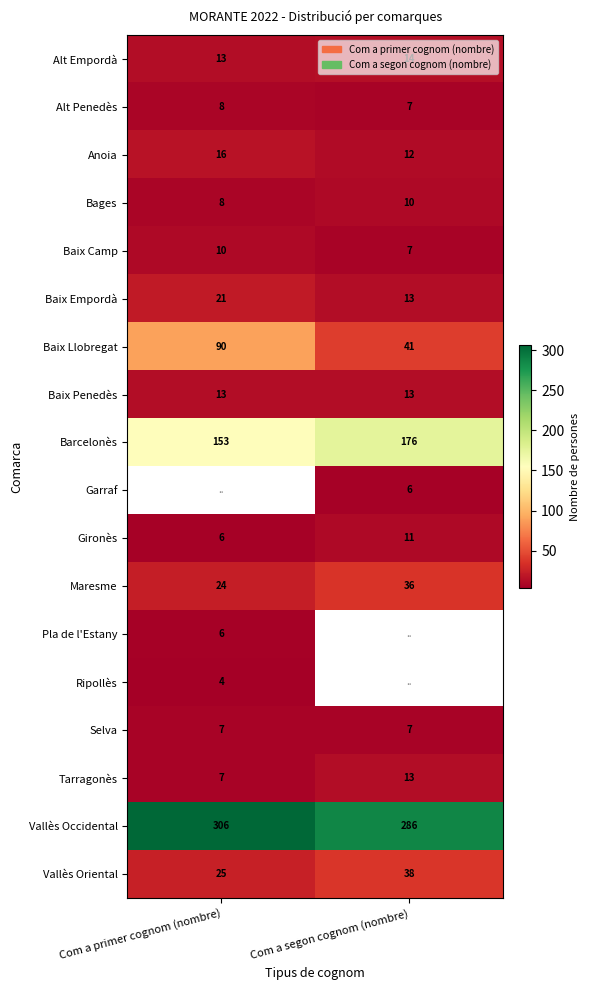

Is the value of Anoia at Com a primer cognom (nombre) greater than the value of Tarragonès at Com a primer cognom (nombre)?

Yes